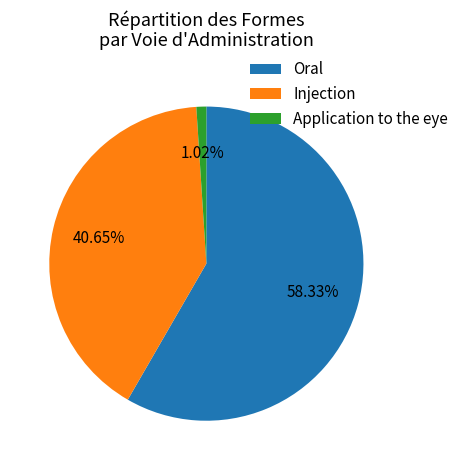

Rank the categories by value from lowest to highest.

Application to the eye, Injection, Oral